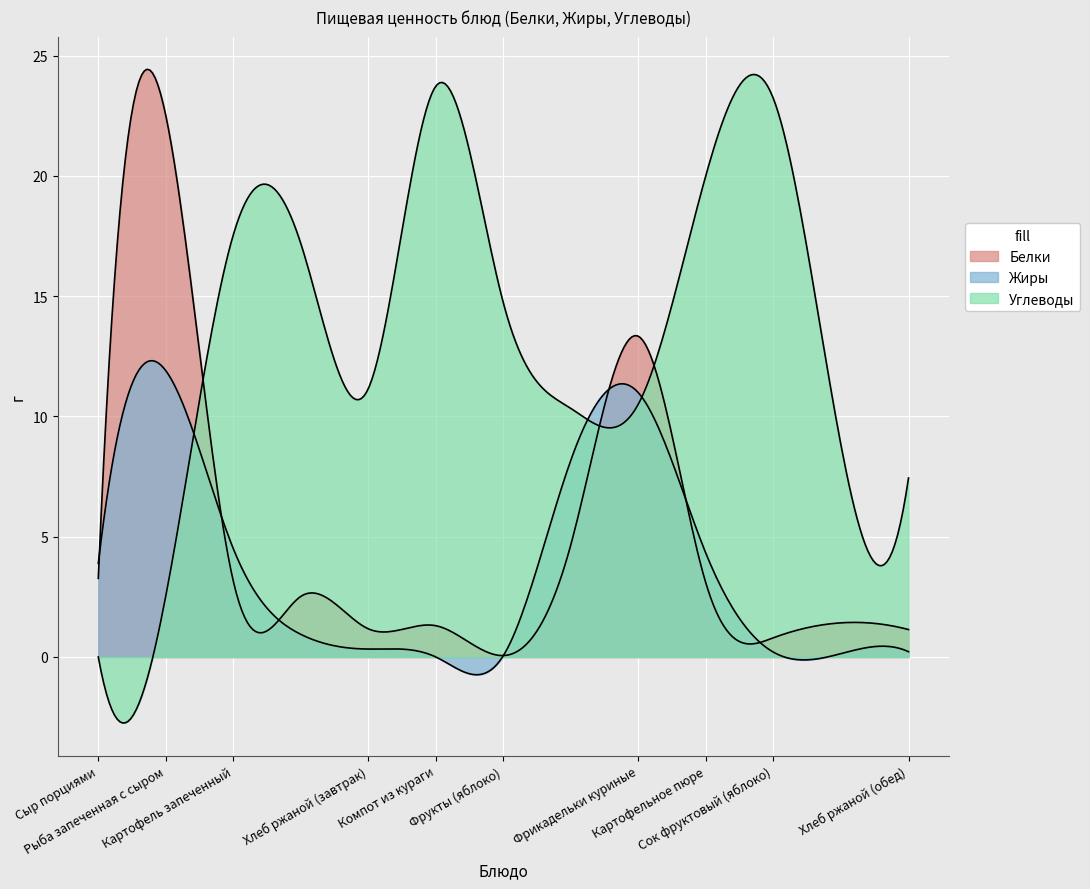

What are all the series names shown in the legend?

Белки, Жиры, Углеводы